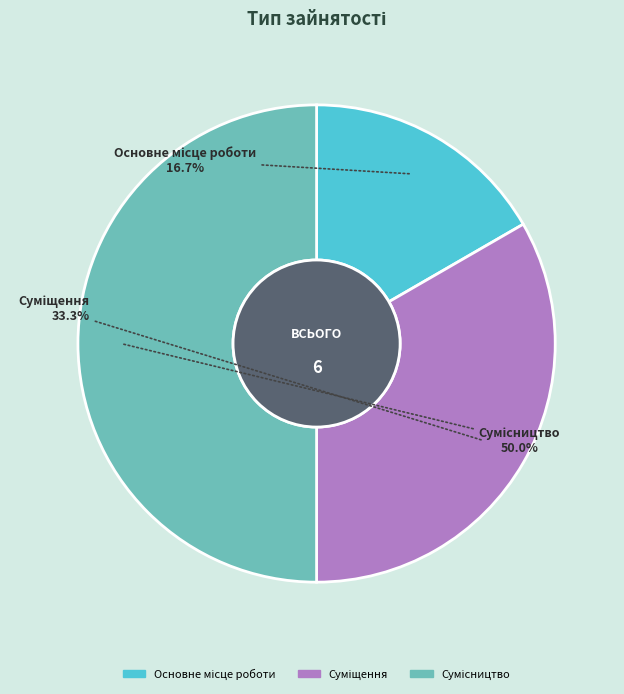

To the nearest percent, what is the average slice percentage?

33%